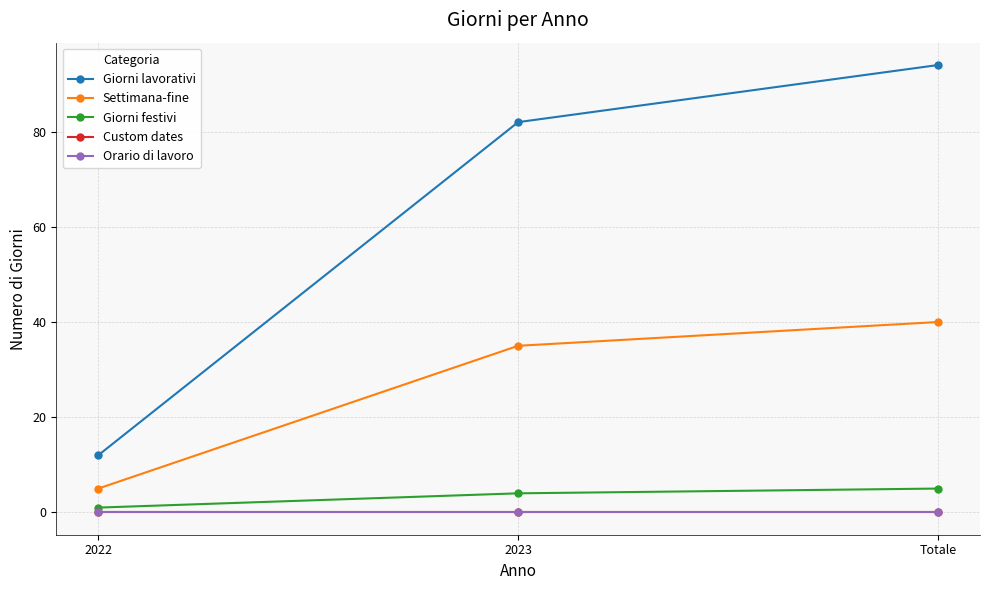

Does the chart have visible grid lines?

Yes